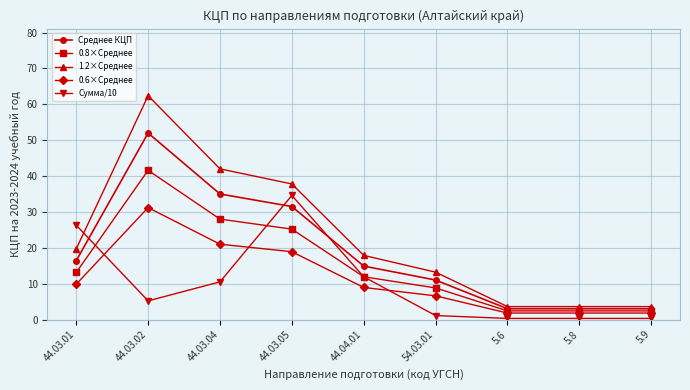

True or false: 0.8×Среднее has a value of 13.1 at 44.03.01.

True